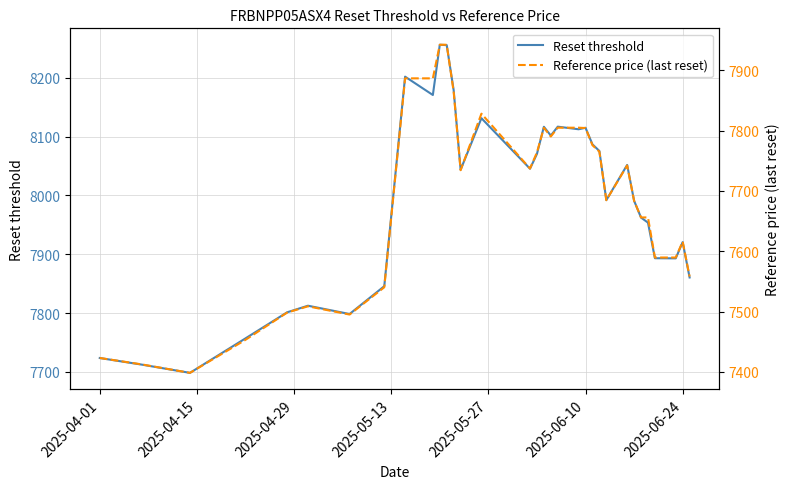

Reading left to right, list all the values displayed in this chart.

Reset threshold: 7723.4	7712.3	7698.2	7756.9	7801.2	7812.4	7798.3	7845.7	8202.2	8171.0	8256.5	8255.8	8179.0	8043.8	8131.5	8045.5	8070.7	8116.9	8101.9	8117.1	8112.6	8115.2	8086.9	8075.7	7992.1	8051.9	7991.1	7962.4	7953.8	7893.2	7893.0	7920.6	7860.5
Reference price (last reset): 7423.1	7412.6	7398.4	7453.2	7498.3	7508.8	7495.1	7540.3	7886.7	7886.7	7942.4	7942.4	7864.4	7734.4	7828.1	7737.2	7763.8	7804.7	7790.3	7804.9	7804.9	7804.3	7775.9	7765.1	7684.7	7742.2	7683.7	7656.1	7656.1	7589.7	7589.7	7616.0	7558.2